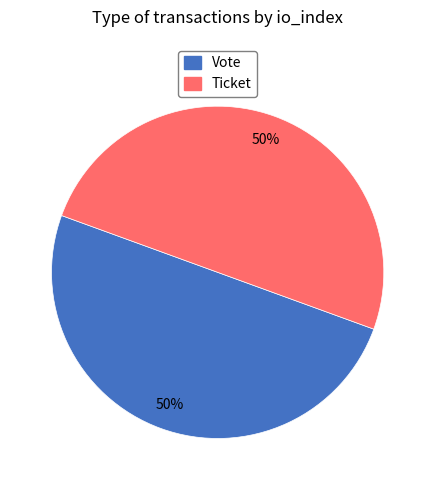

To the nearest percent, what percentage of the pie is Ticket?

50%